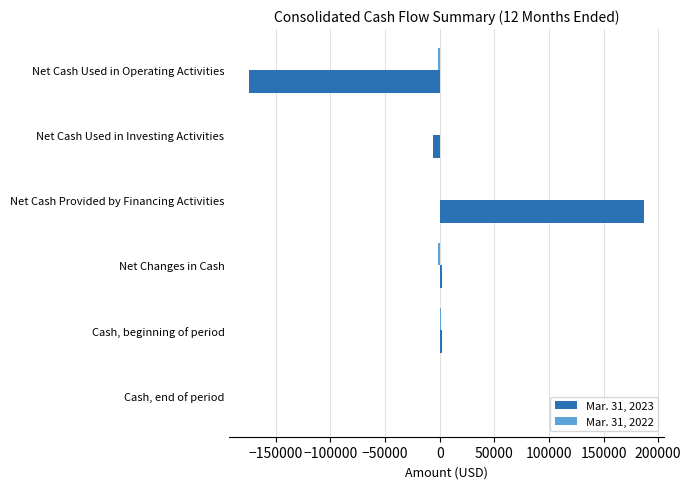

At which category is the sum across all series the highest?

Net Cash Provided by Financing Activities